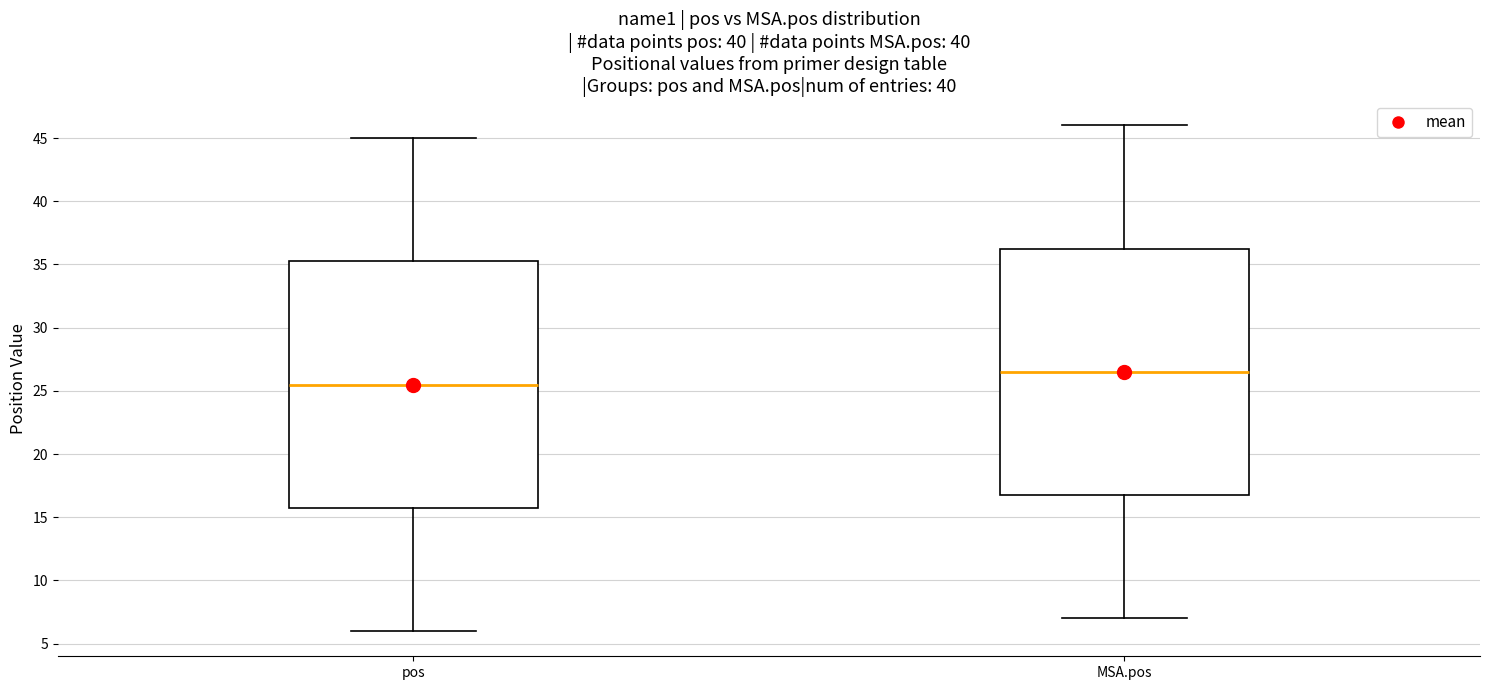

Reading left to right, transcribe this box plot: for each box, give where its median line is, the range the box spans, and where its two whiskers end, as read against the y-axis. The values are not printed on the chart, so give them approximately, as read against the axis.

pos: median 25.5, box 16.0 to 35.5, whiskers 6.0 to 45.0
MSA.pos: median 26.5, box 17.0 to 36.5, whiskers 7.0 to 46.0